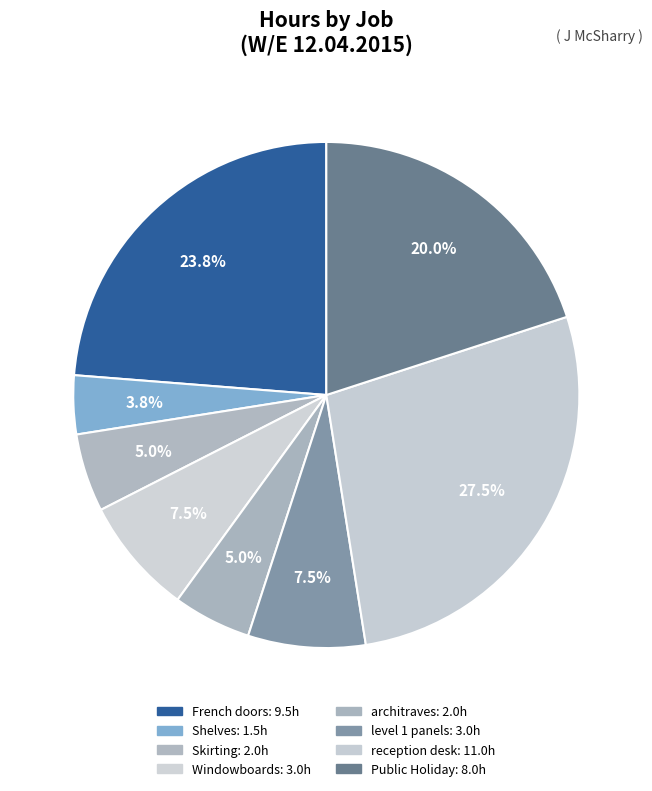

How many segments does this pie chart have?

8